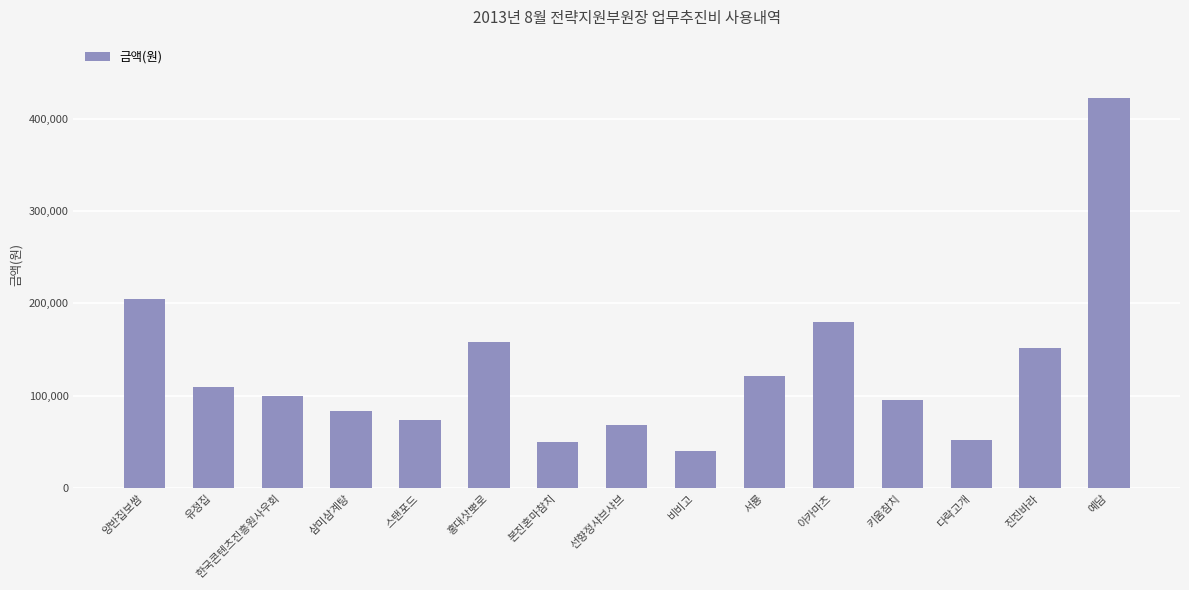

The value at 양반집보쌈 is 205000. True or false?

True